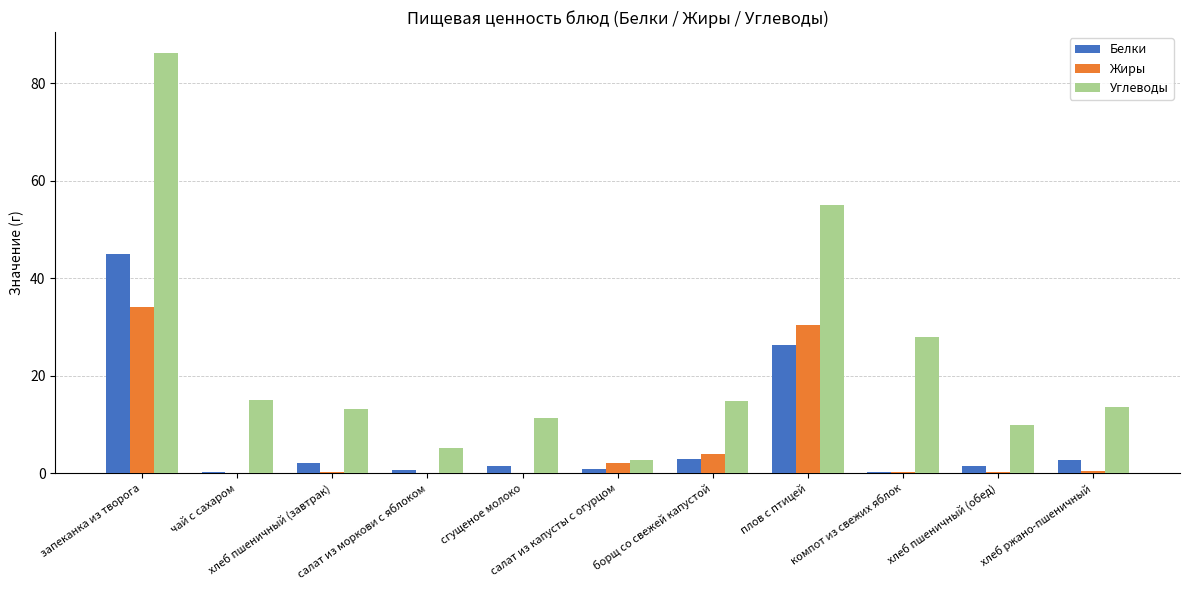

What is the maximum value for Белки?

45.0